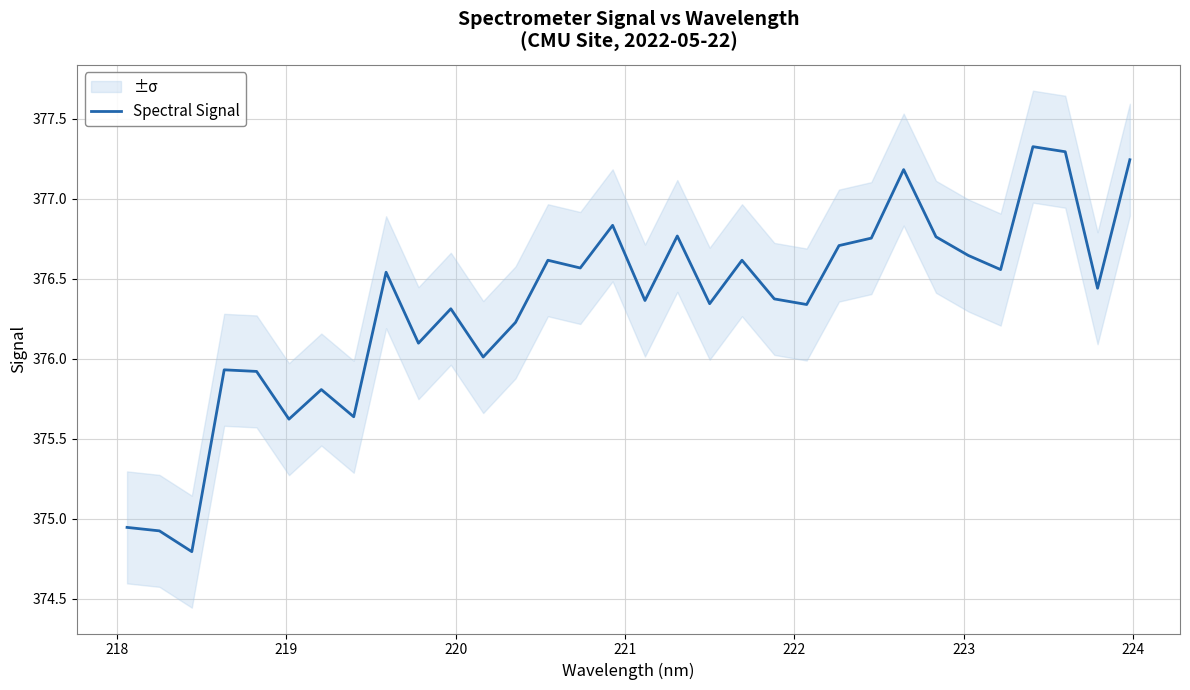

What is the minimum value for Spectral Signal?

374.8